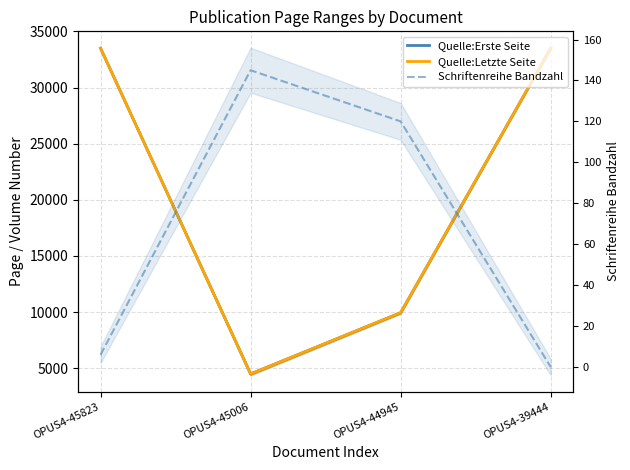

Between OPUS4-39444 and OPUS4-45006, which is larger?

OPUS4-39444